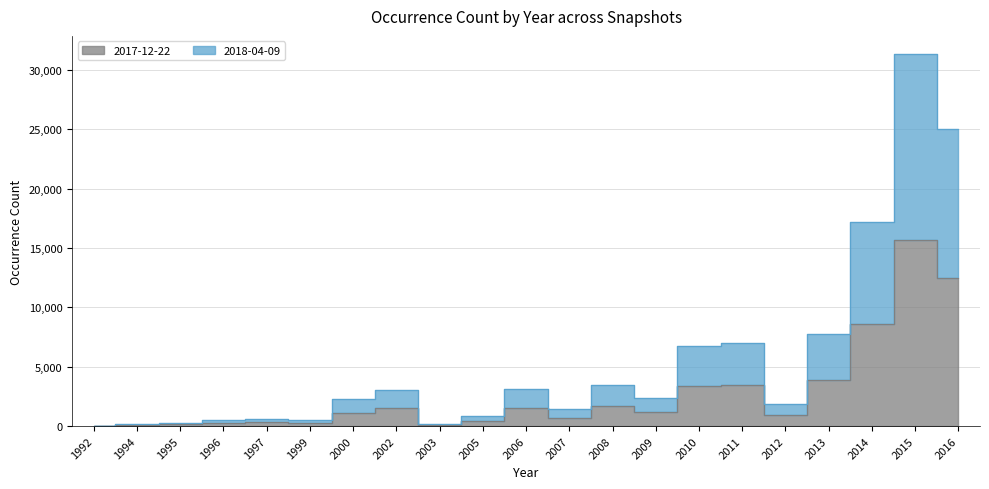

How many interior local valleys does the 2018-04-09 series have?

5